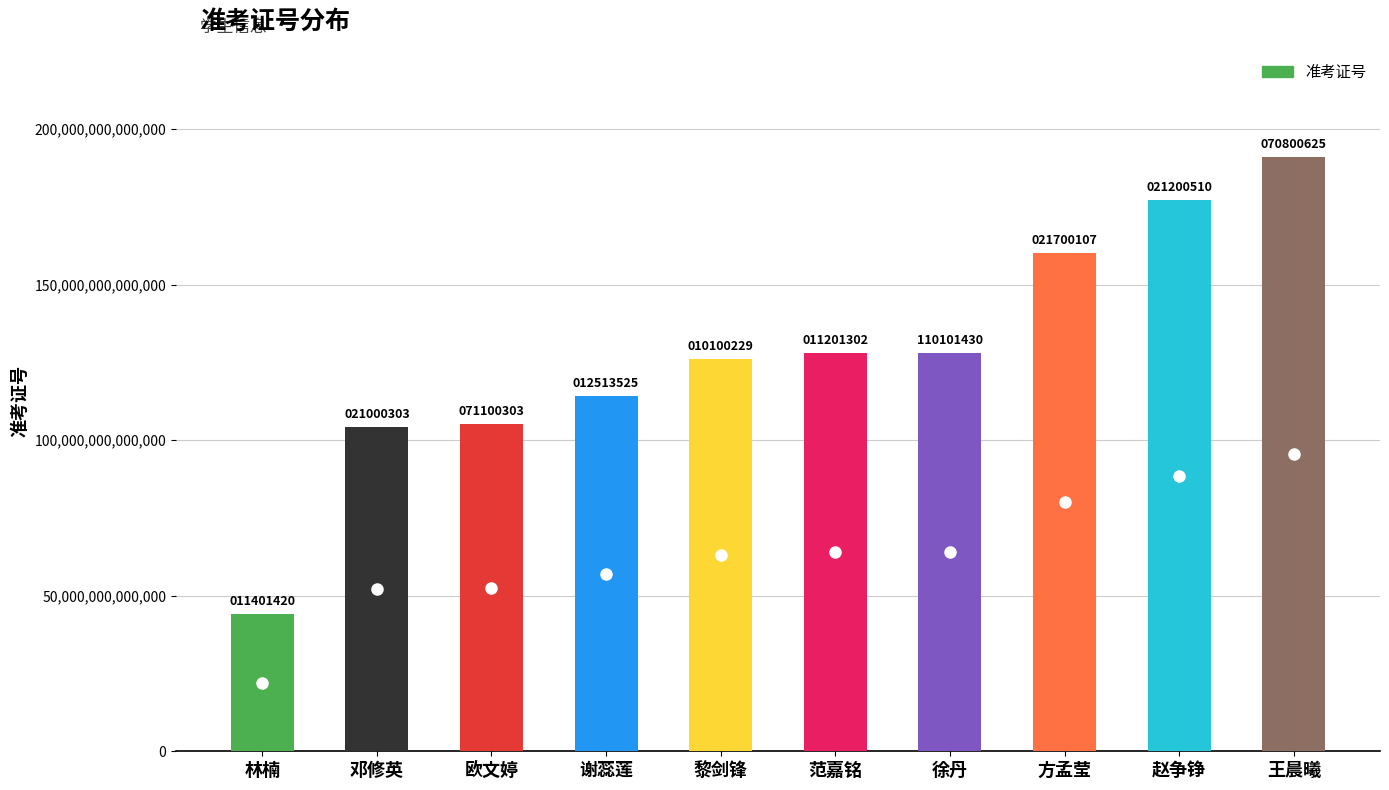

What is the value of the 10th bar from the left?

191111070800625